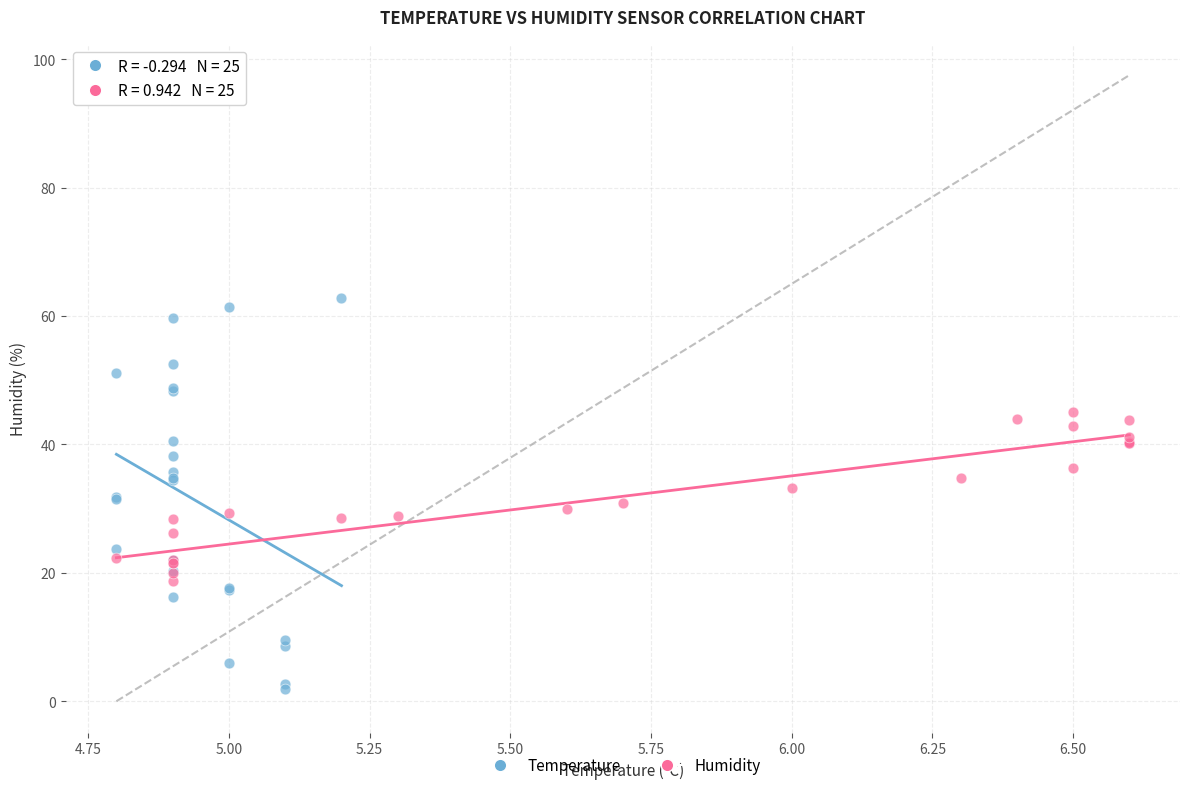

What are all the series names shown in the legend?

Temperature, Humidity